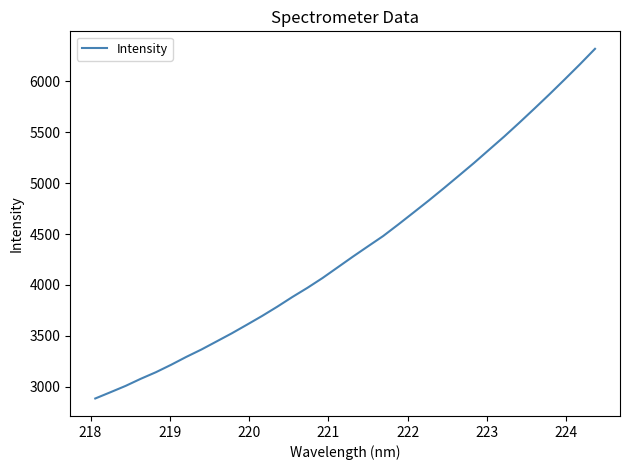

What is the greatest value displayed?

6319.9